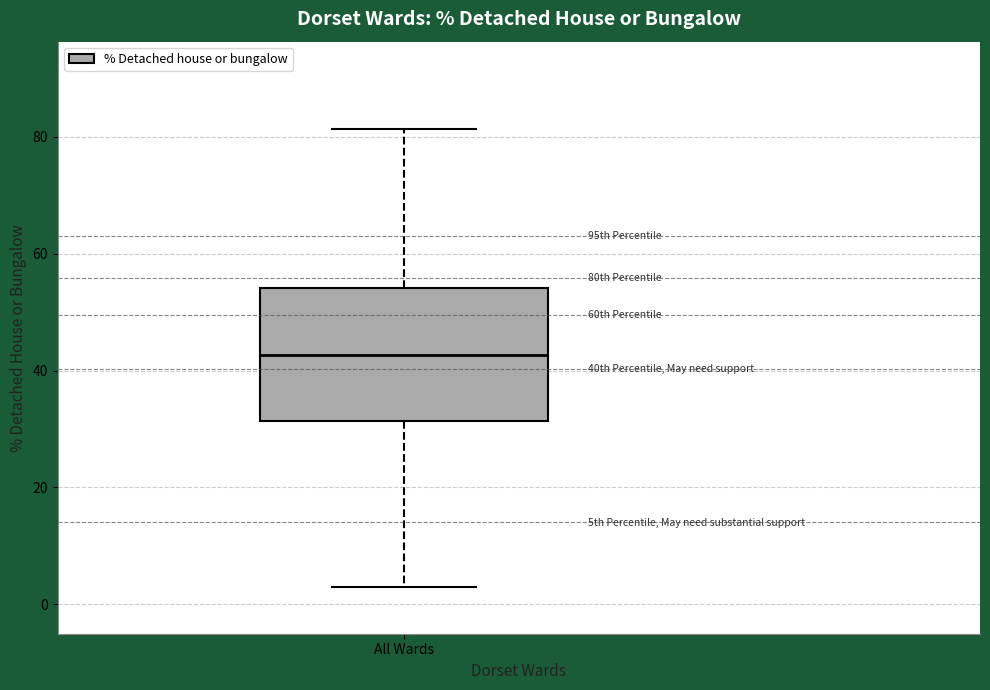

Read this box plot against the y-axis: the position of the median line, the range covered by the box, and the ends of both whiskers. The values are not printed on the chart, so give them approximately, as read against the axis.

median 42, box 32 to 54, whiskers 4 to 82